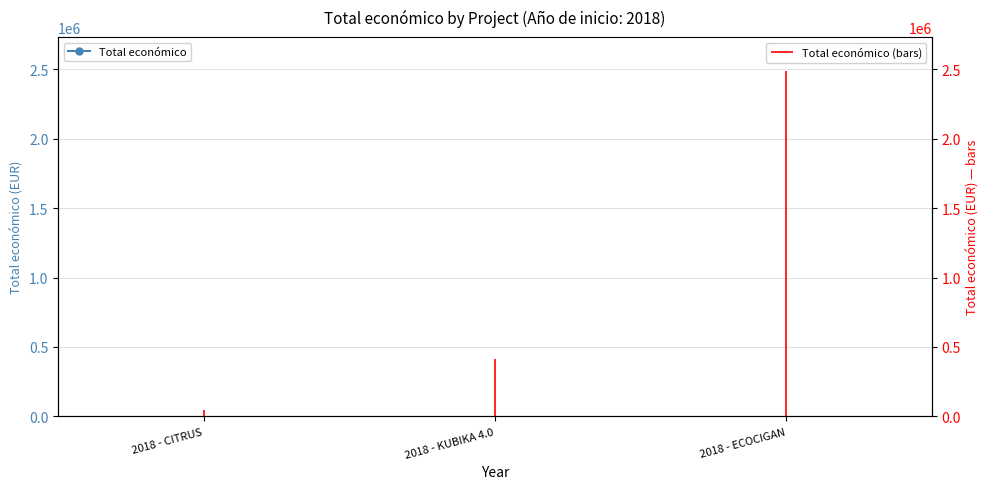

Reading right to left, transcribe all the data shown in this chart.

2483714	414788	46300